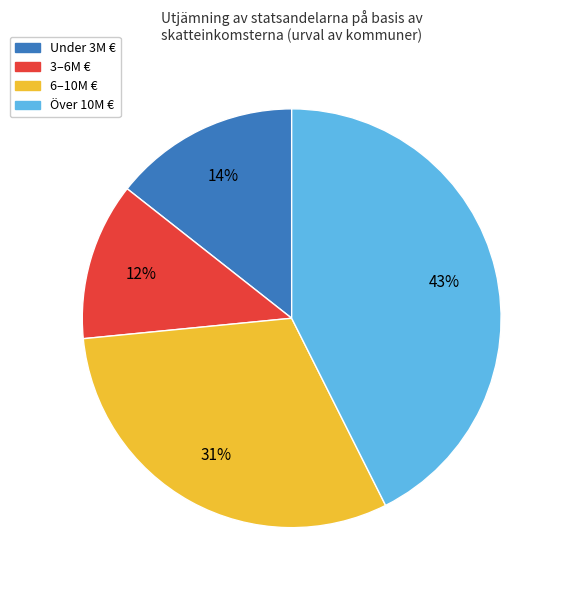

Is there a majority slice in this chart?

No